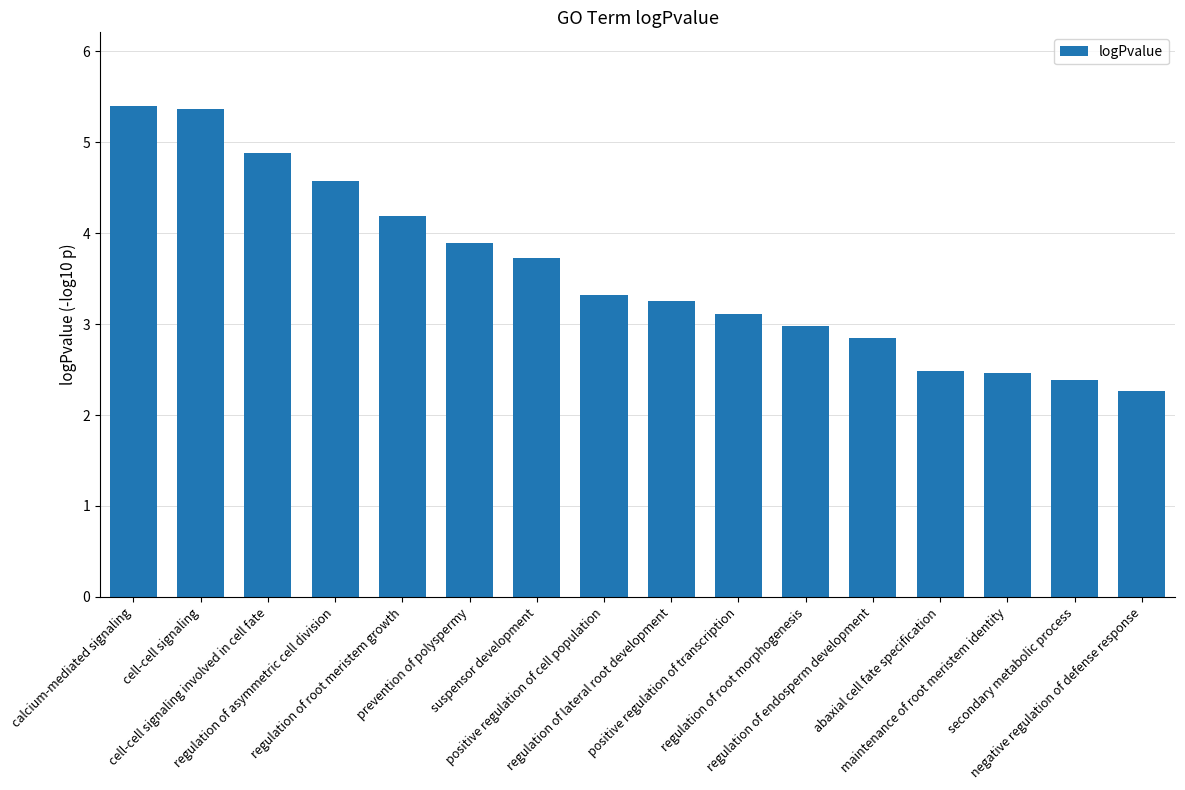

Does the chart contain stacked bars?

No